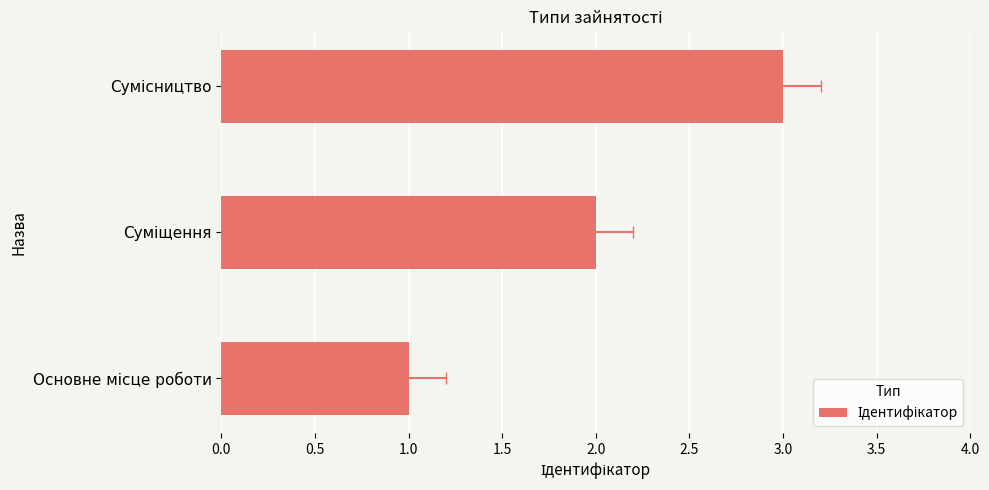

Between Основне місце роботи and Сумісництво, which is larger?

Сумісництво